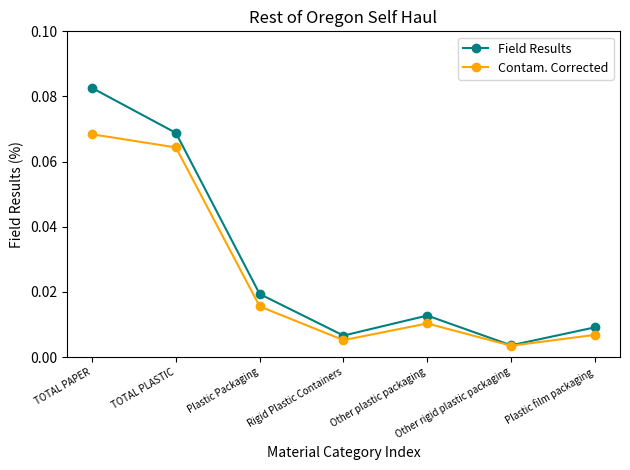

Which category has the highest value across all series?

TOTAL PAPER